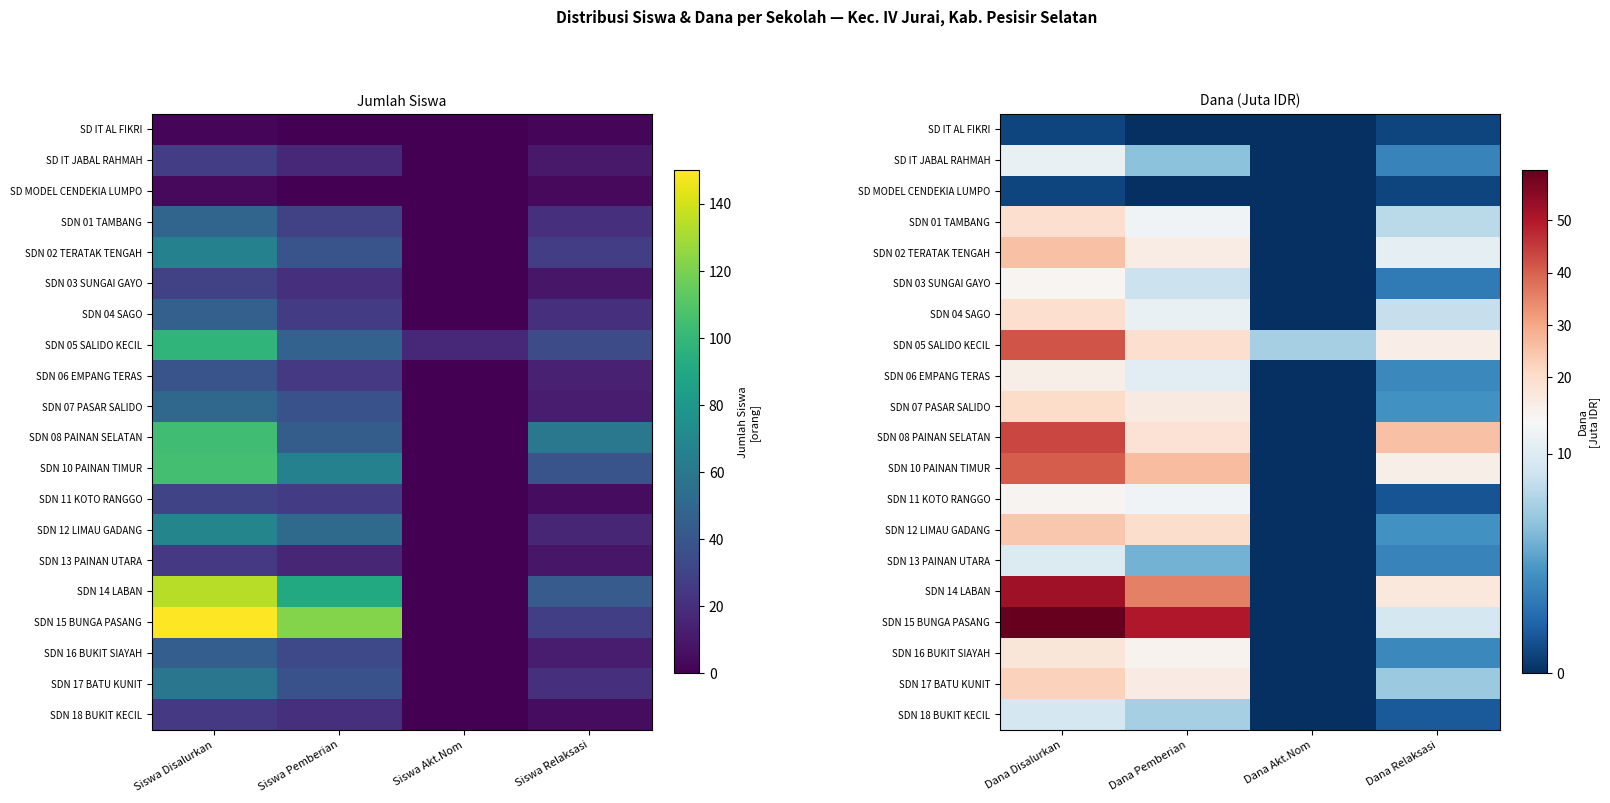

What is the maximum value shown in the chart?

59.6